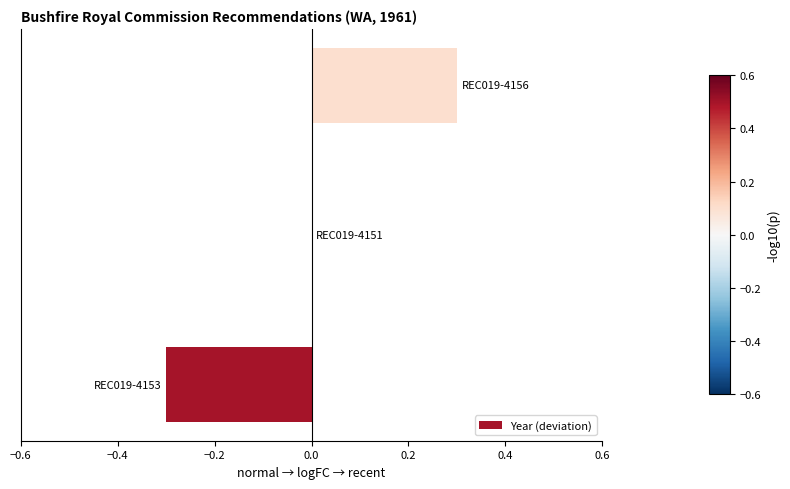

How many values are between 0 and 1?

2